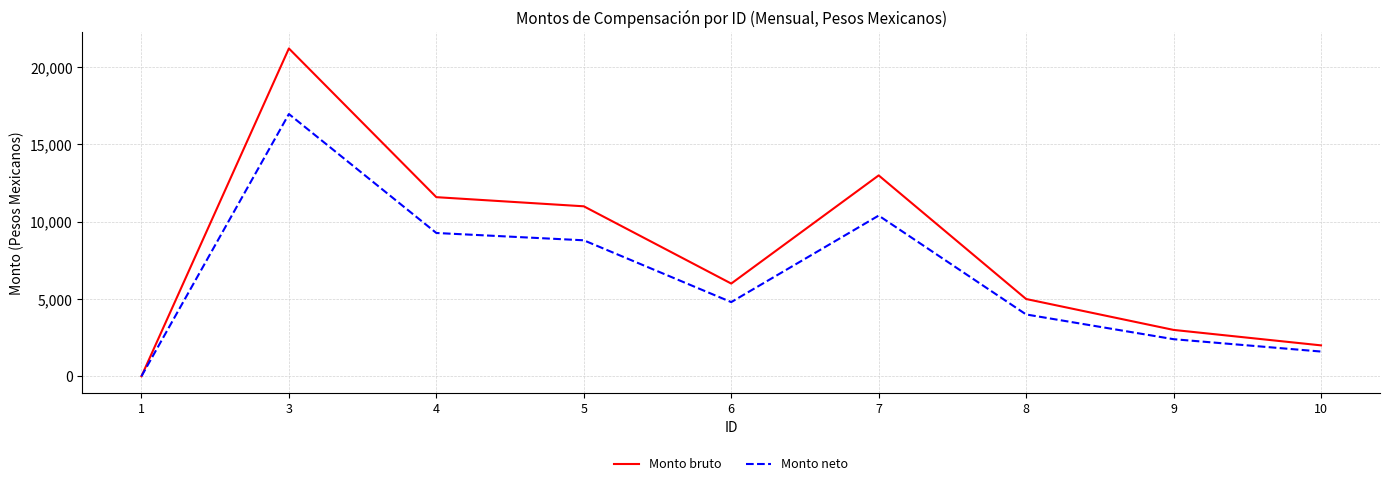

How many values in Monto bruto are above zero?

8